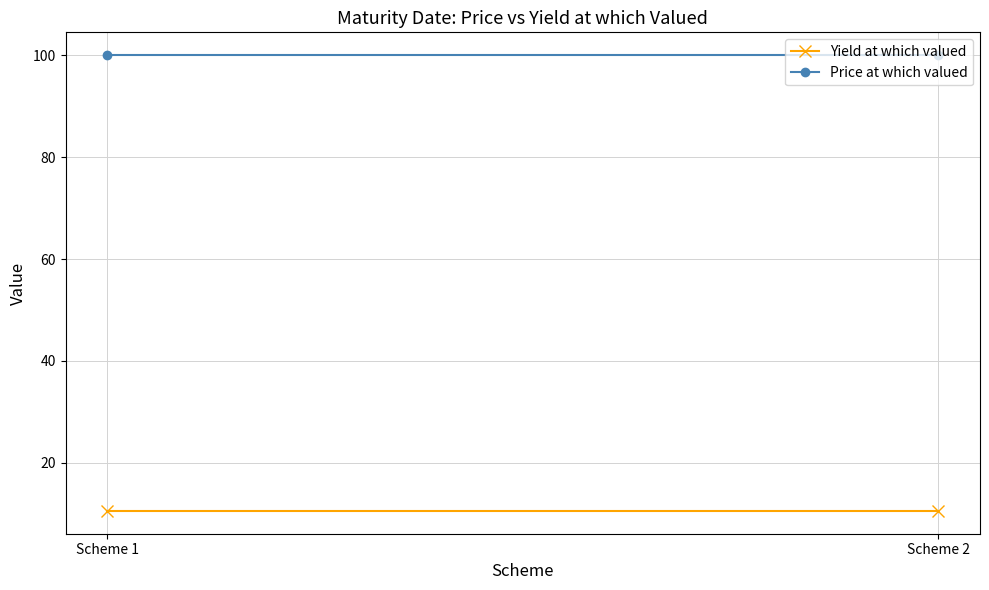

What is the maximum value for Price at which valued?

100.1